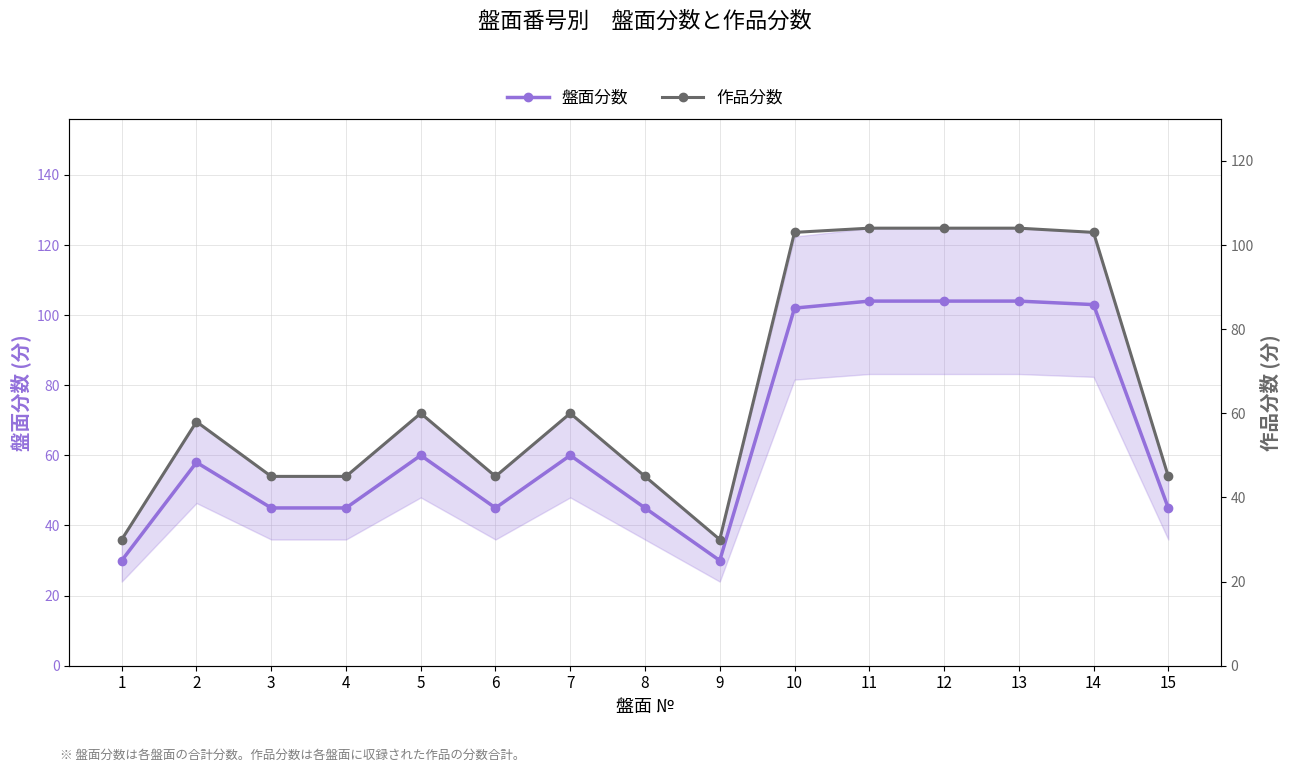

Rank the series by their average value, from highest to lowest.

作品分数, 盤面分数